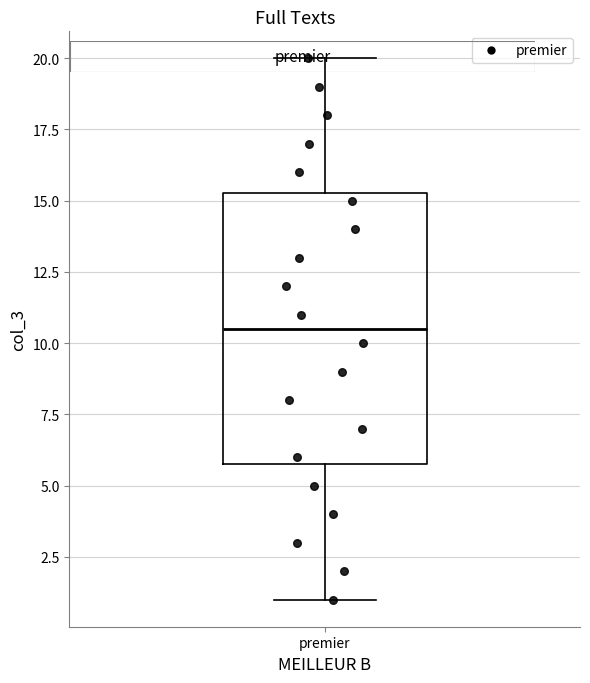

Read this box plot against the y-axis: the position of the median line, the range covered by the box, and the ends of both whiskers. The values are not printed on the chart, so give them approximately, as read against the axis.

median 10.5, box 6.0 to 15.5, whiskers 1.0 to 20.0